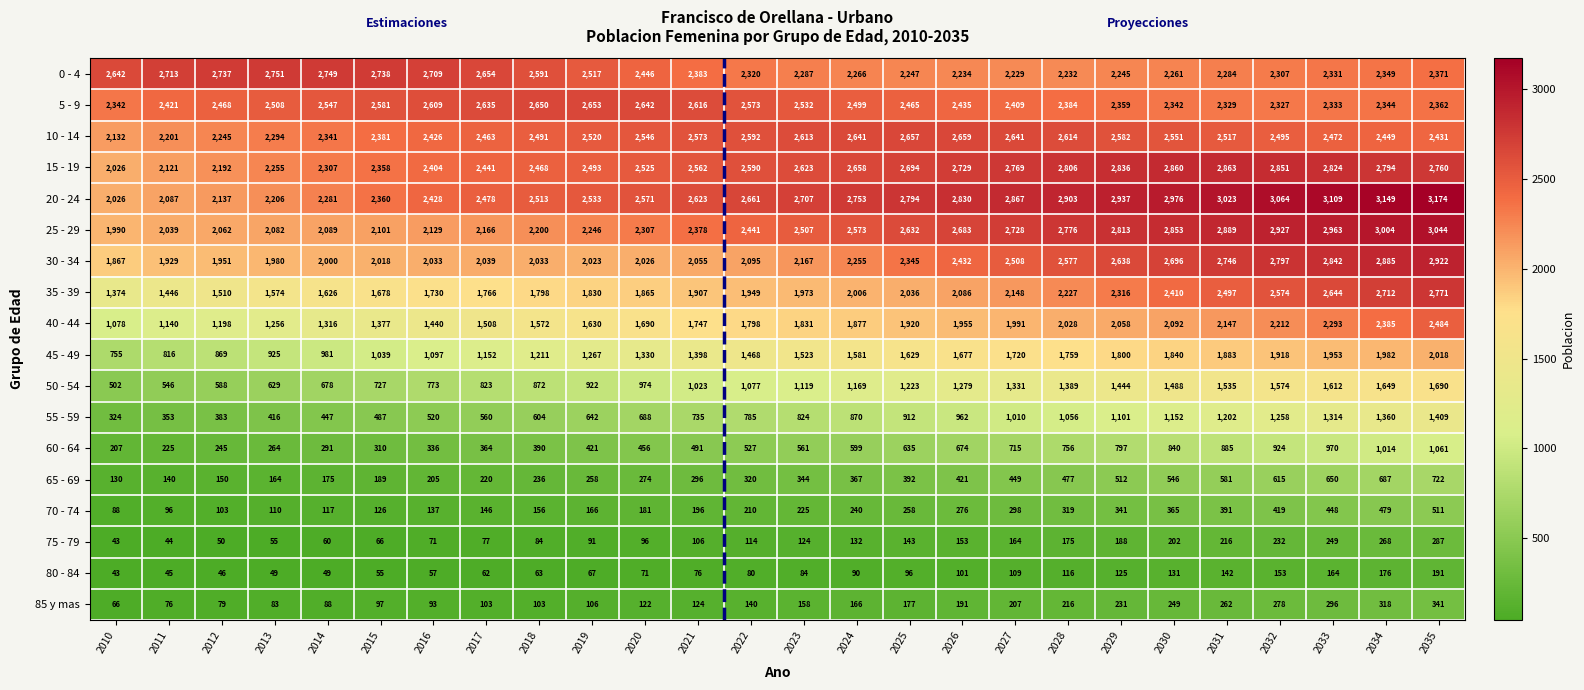

What is the approximate value of 45 - 49 at 2012, to the nearest 100?

900